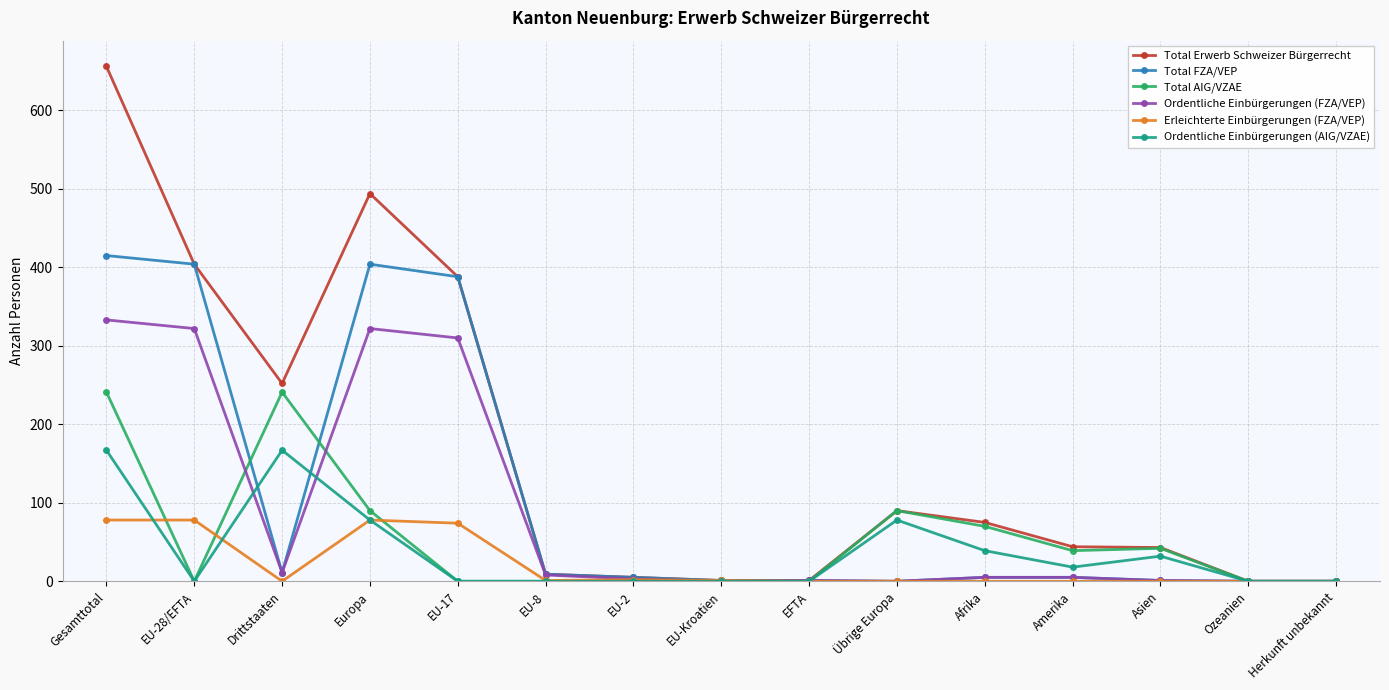

True or false: Total FZA/VEP has a value of 415 at Gesamttotal.

True